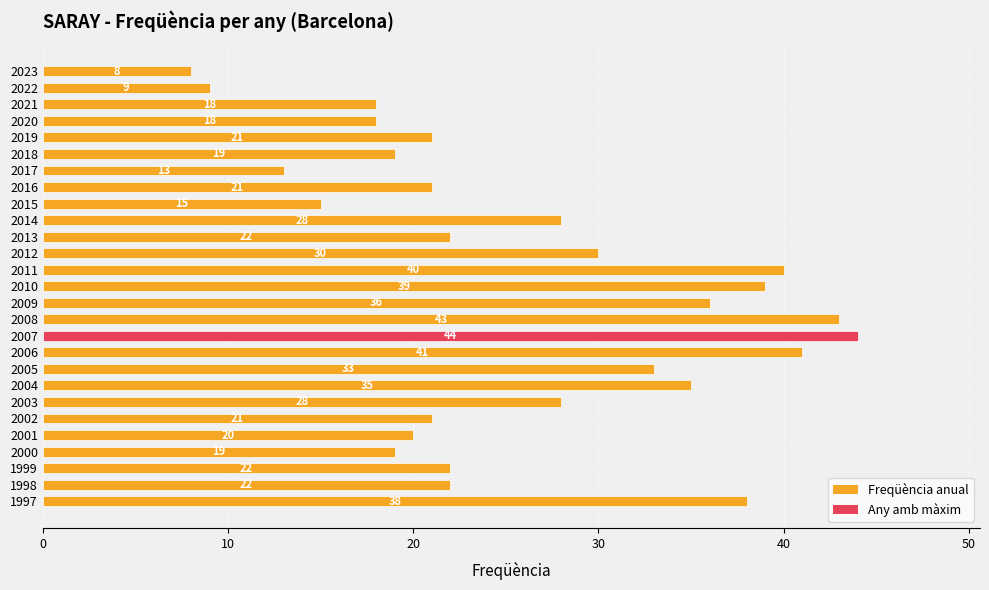

Does the chart contain stacked bars?

No